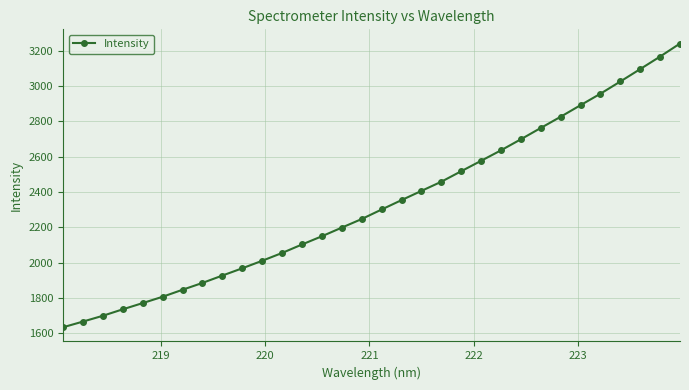

What is the average value?

2331.5